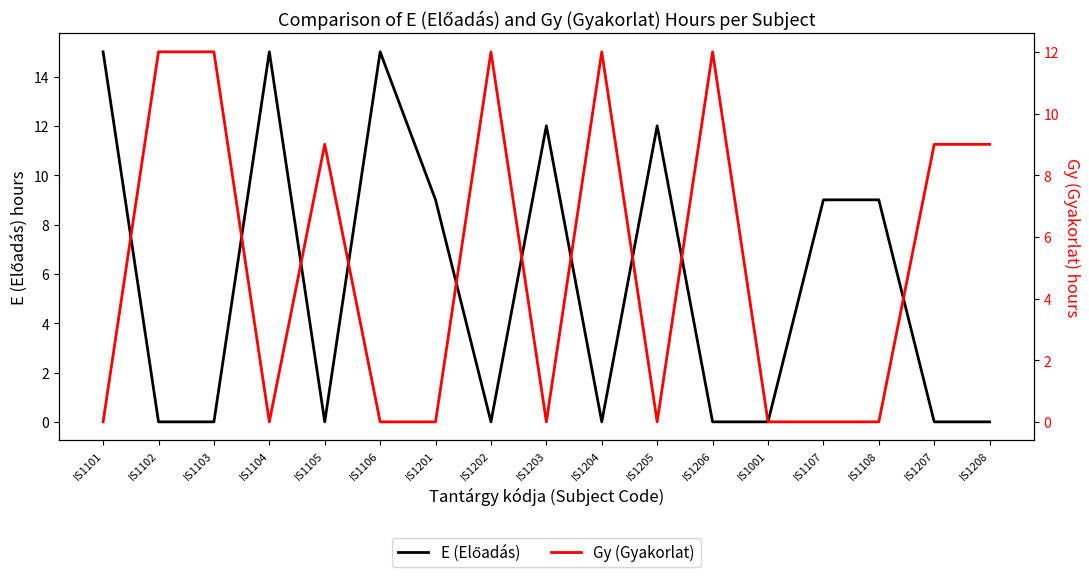

Reading left to right, extract all data points from this chart.

E (Előadás): 15	0	0	15	0	15	9	0	12	0	12	0	0	9	9	0	0
Gy (Gyakorlat): 0	12	12	0	9	0	0	12	0	12	0	12	0	0	0	9	9